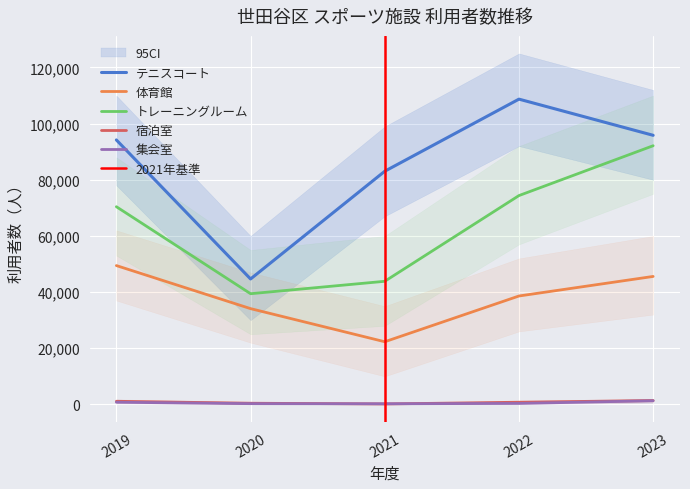

At which category does the chart reach its peak across all series?

2022